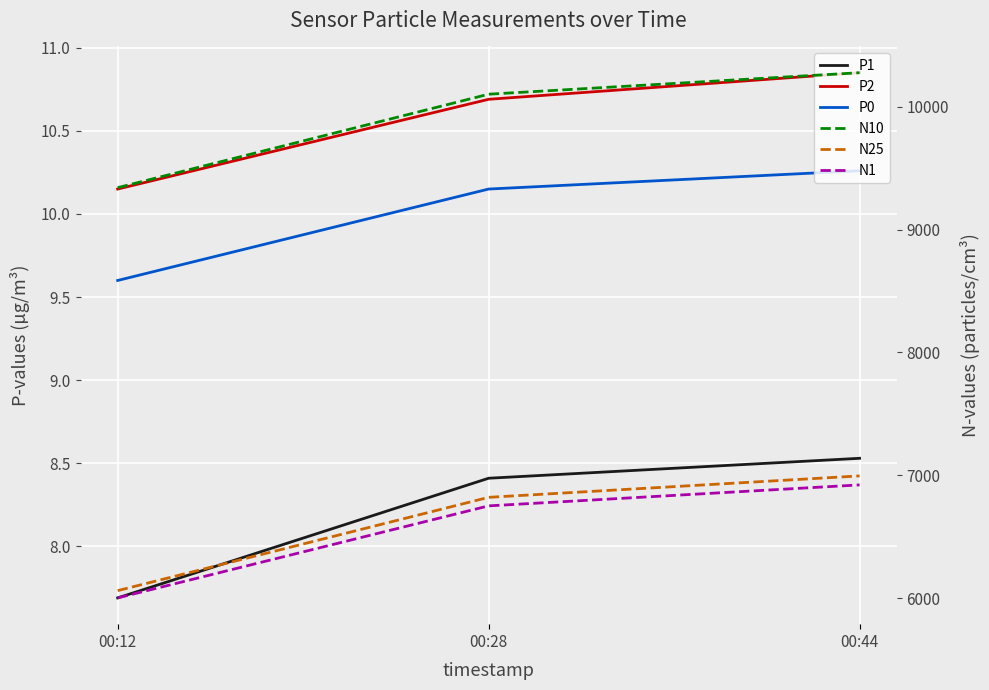

What is the spread (max minus min) of values at 00:44?

10269.7